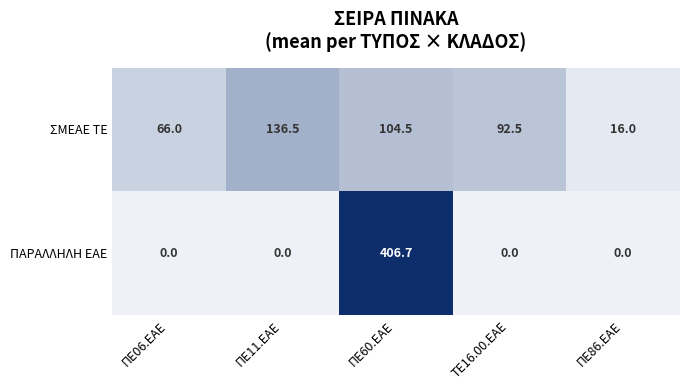

What is the total value across all series at ΤΕ16.00.ΕΑΕ?

92.5